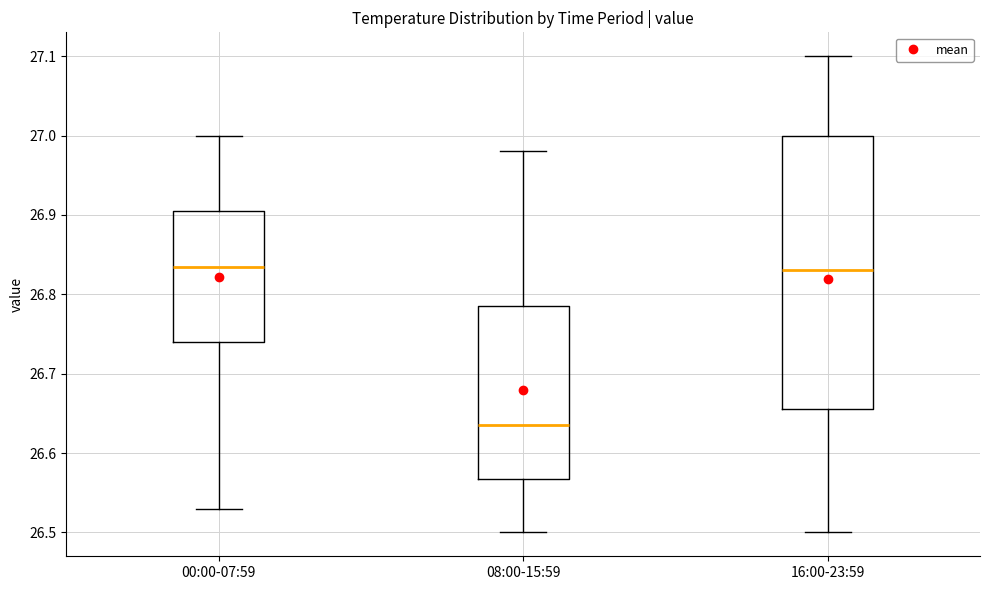

Where is the upper edge of the box for 16:00-23:59 on the y-axis? The values are not printed on the chart, so give them approximately, as read against the axis.

27.00